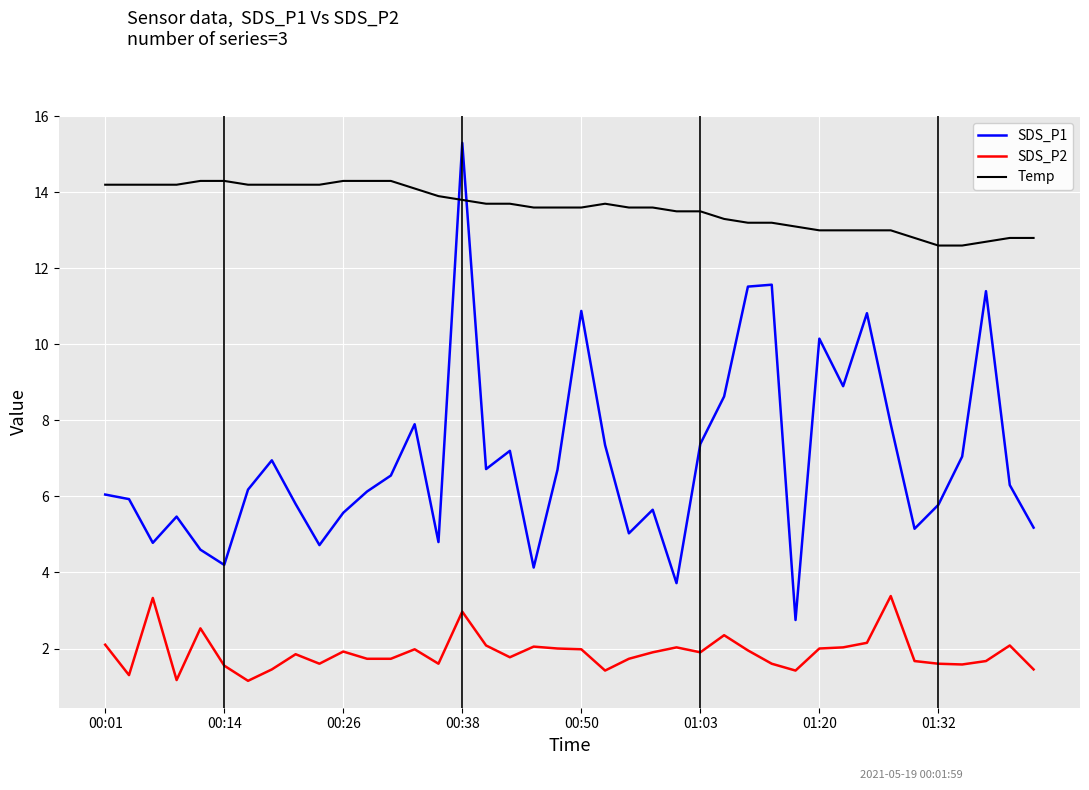

List the series in order of their overall mean, highest first.

Temp, SDS_P1, SDS_P2